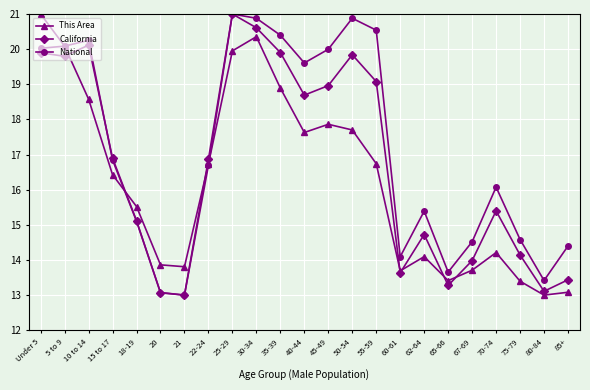

What is the sum of the This Area values at 25-29 and 22-24?

36.7